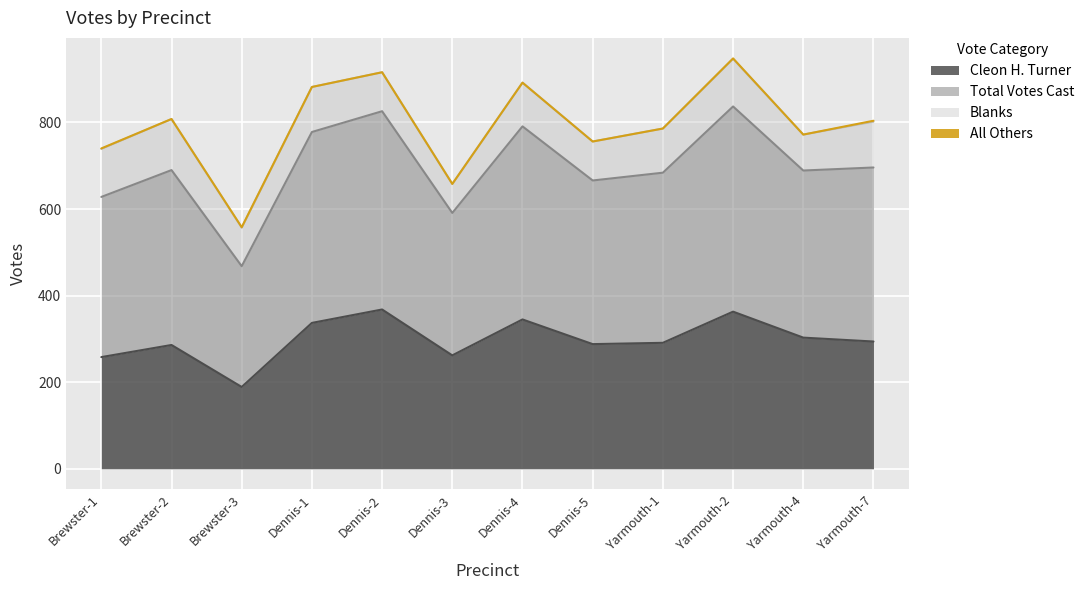

What is the label of the 2nd point from the right?

Yarmouth-4